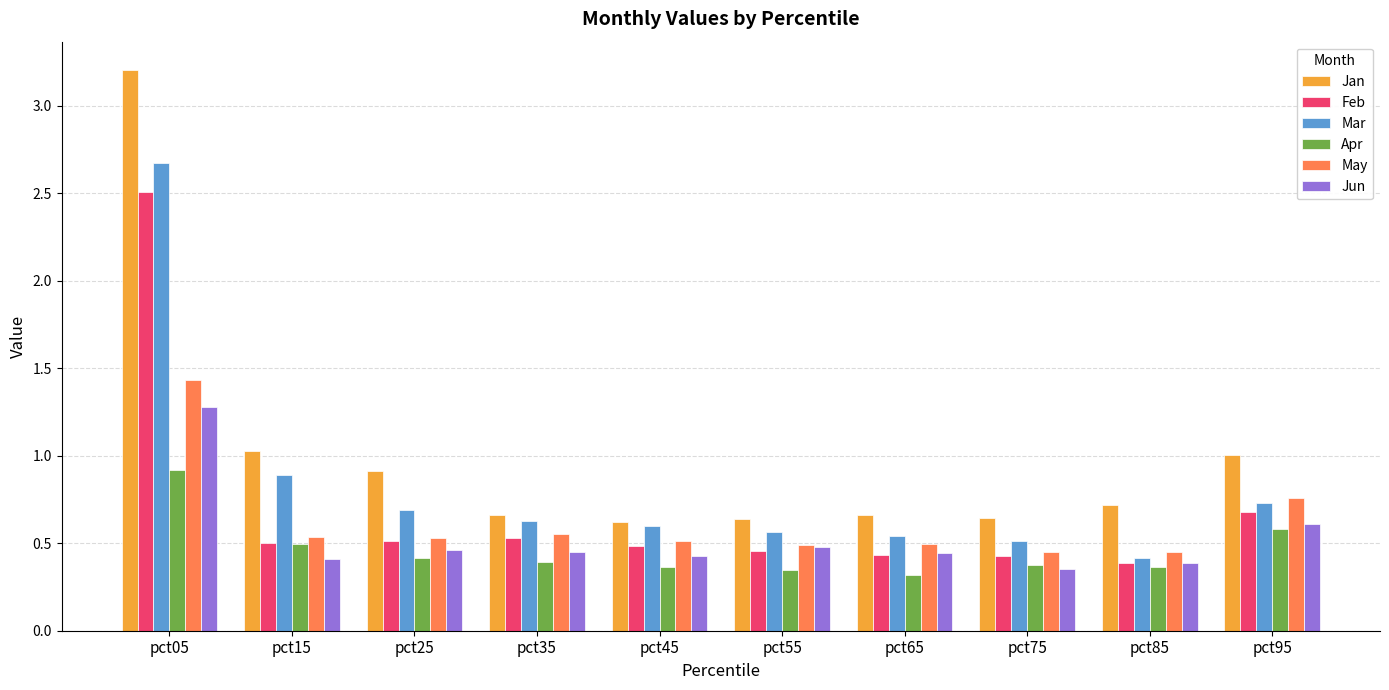

Is the value of Jan at pct25 greater than the value of May at pct15?

Yes